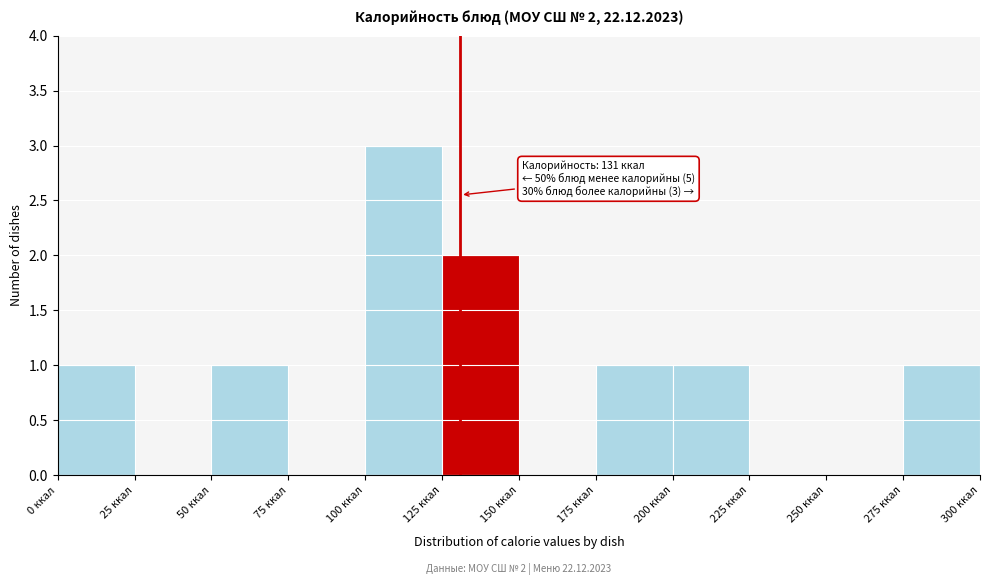

Which range on the x-axis has the tallest bar?

100 to 125